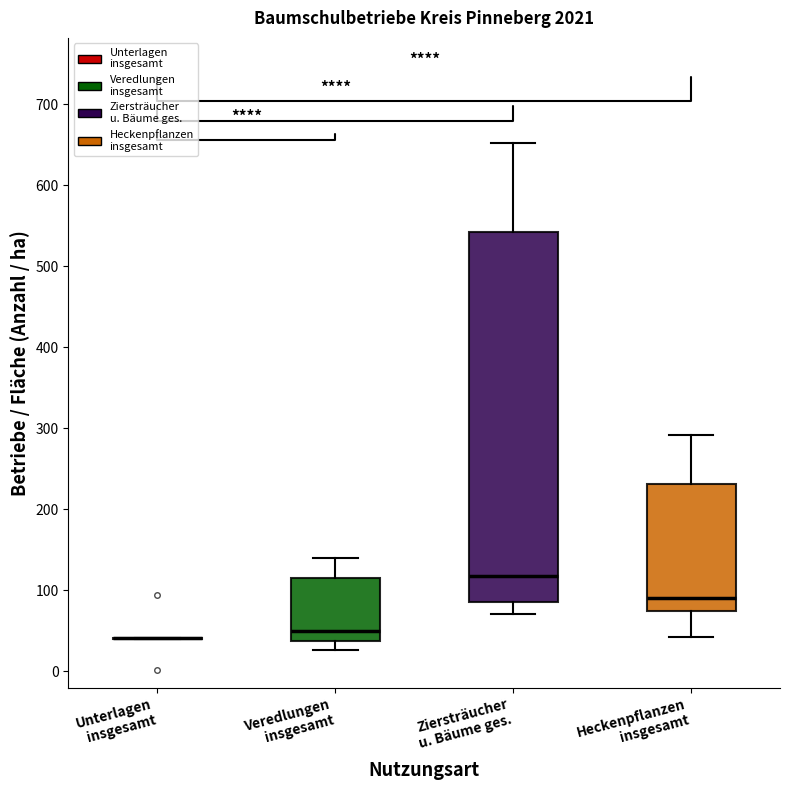

Comparing the boxes themselves (not the whiskers), which one is the tallest?

Ziersträucher u. Bäume ges.